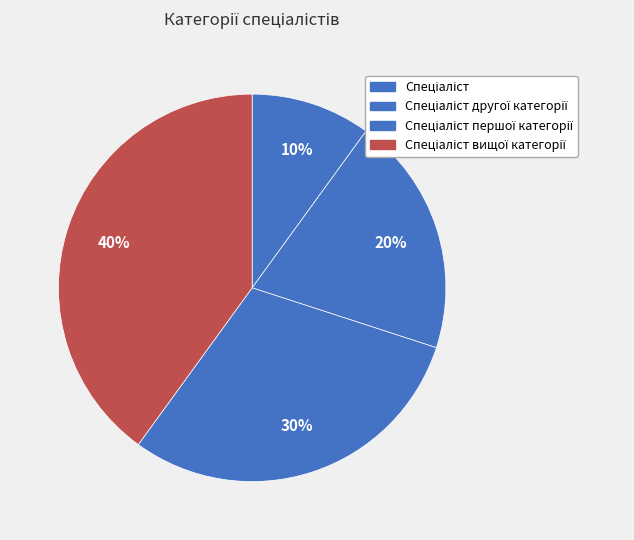

How many segments does this pie chart have?

4